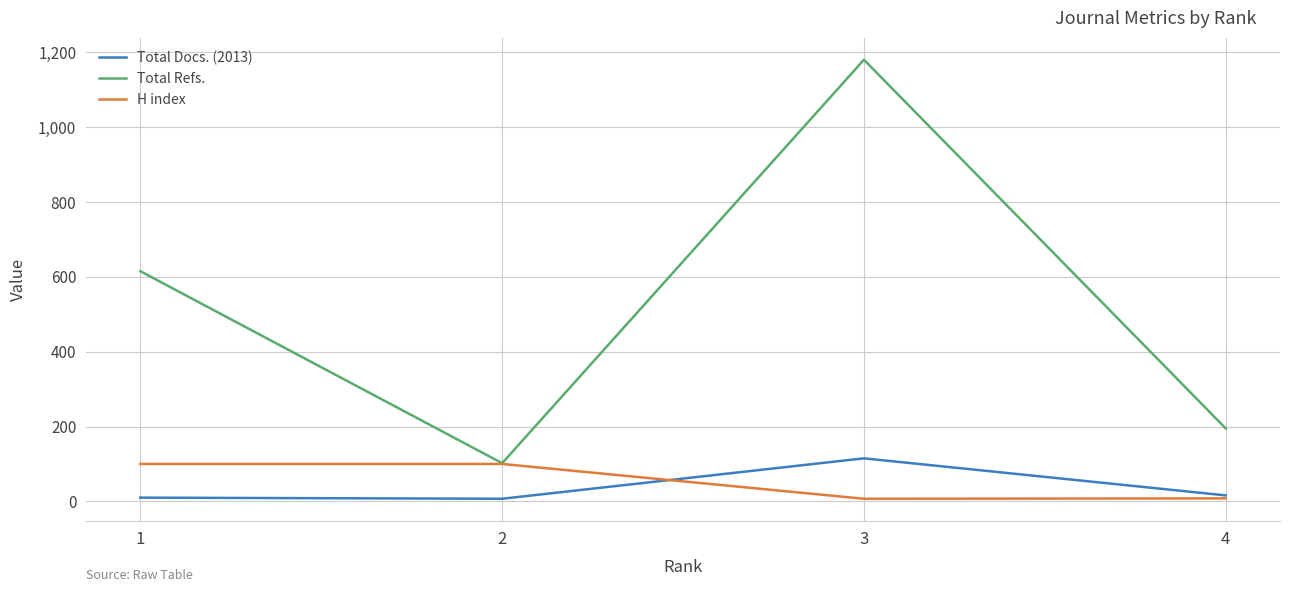

Which category has the highest value in the Total Docs. (2013) series?

3